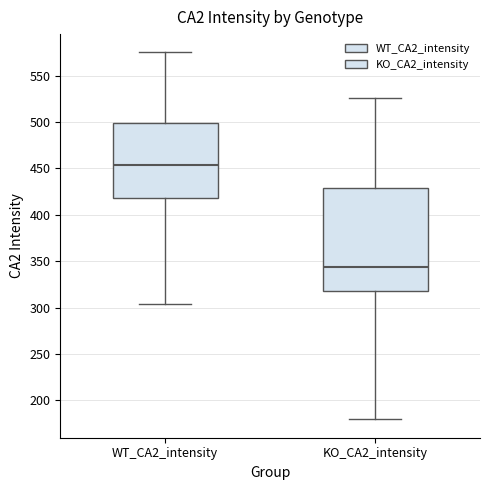

Reading left to right, read every box against the y-axis: the position of its median line, the range the box covers, and the ends of its whiskers. The values are not printed on the chart, so give them approximately, as read against the axis.

WT_CA2_intensity: median 455, box 420 to 500, whiskers 305 to 575
KO_CA2_intensity: median 345, box 315 to 430, whiskers 180 to 525